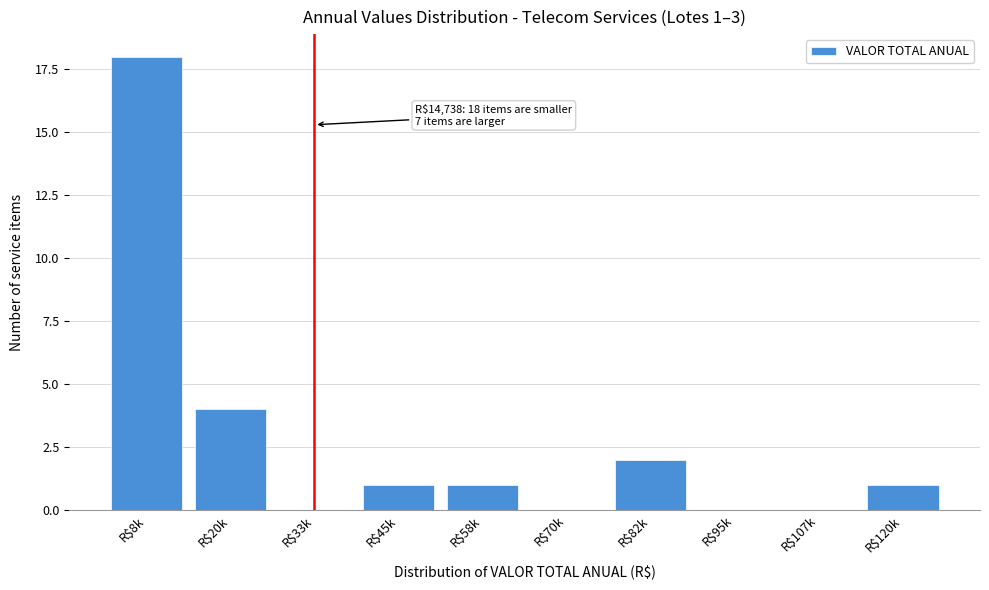

The chart shows a value of 4 at R$20k. True or false?

True